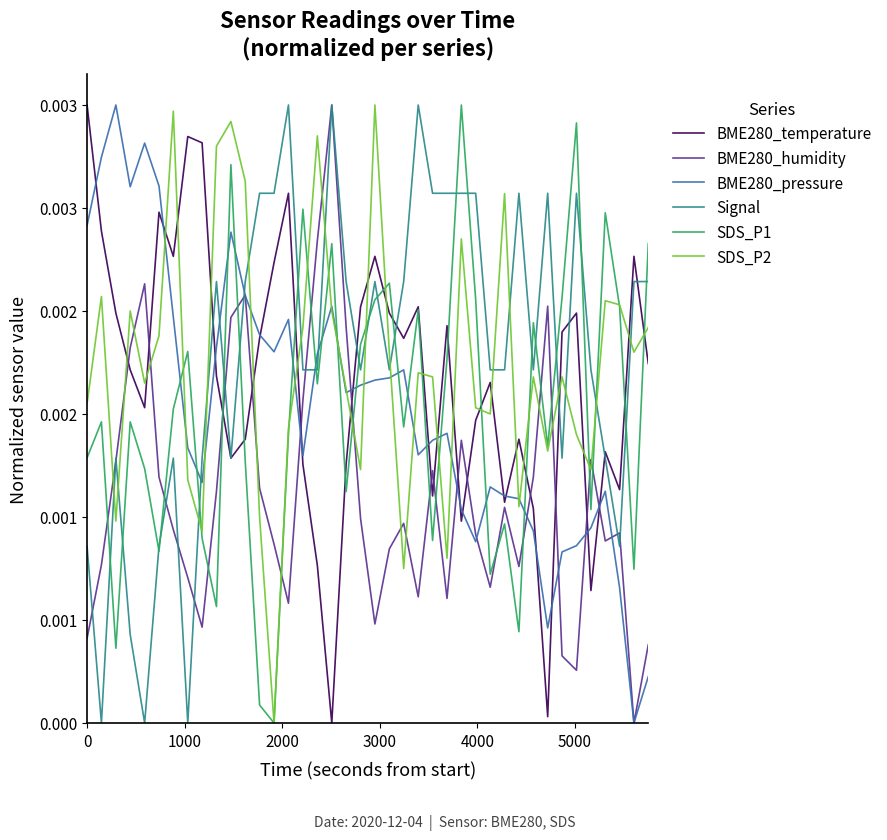

Is this an area chart (filled region under the line)?

No